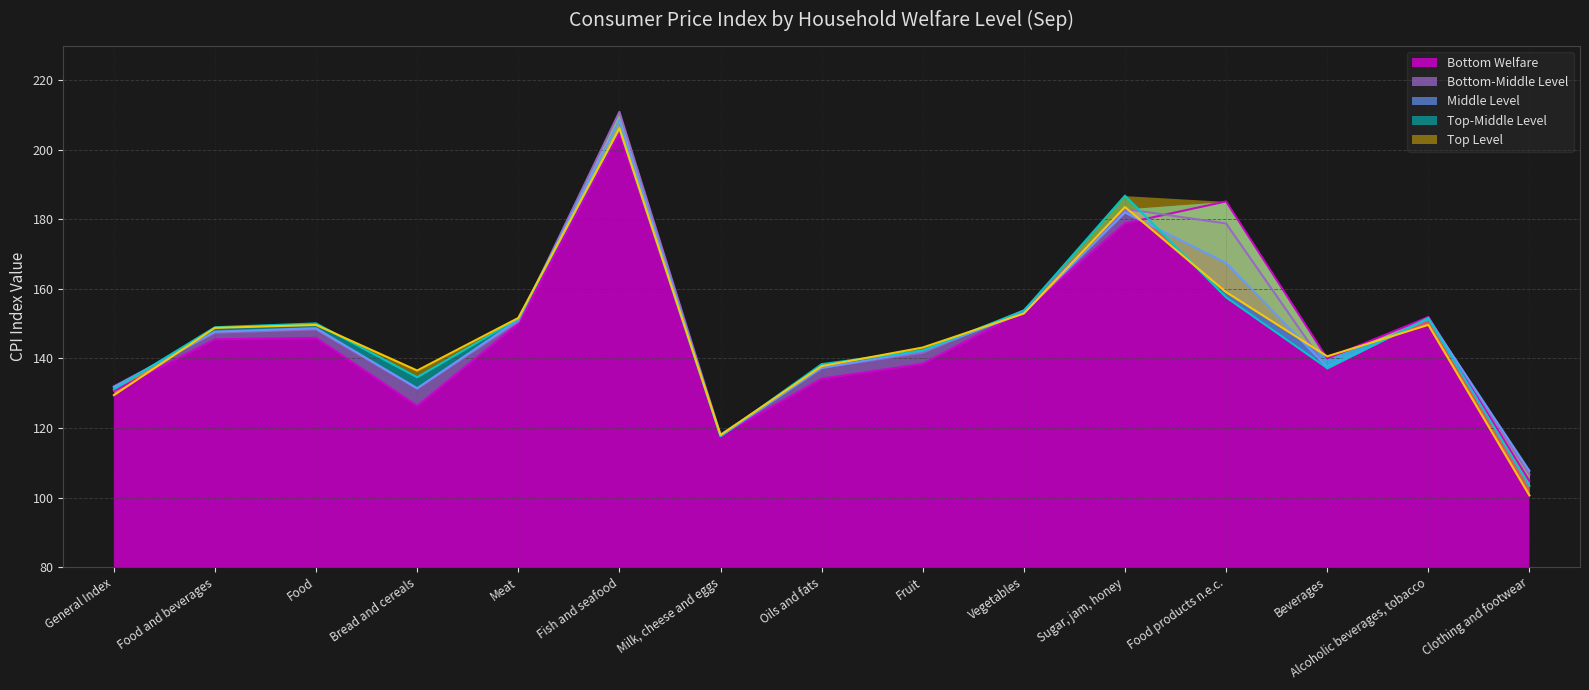

Does the chart display data point markers on the line(s)?

No